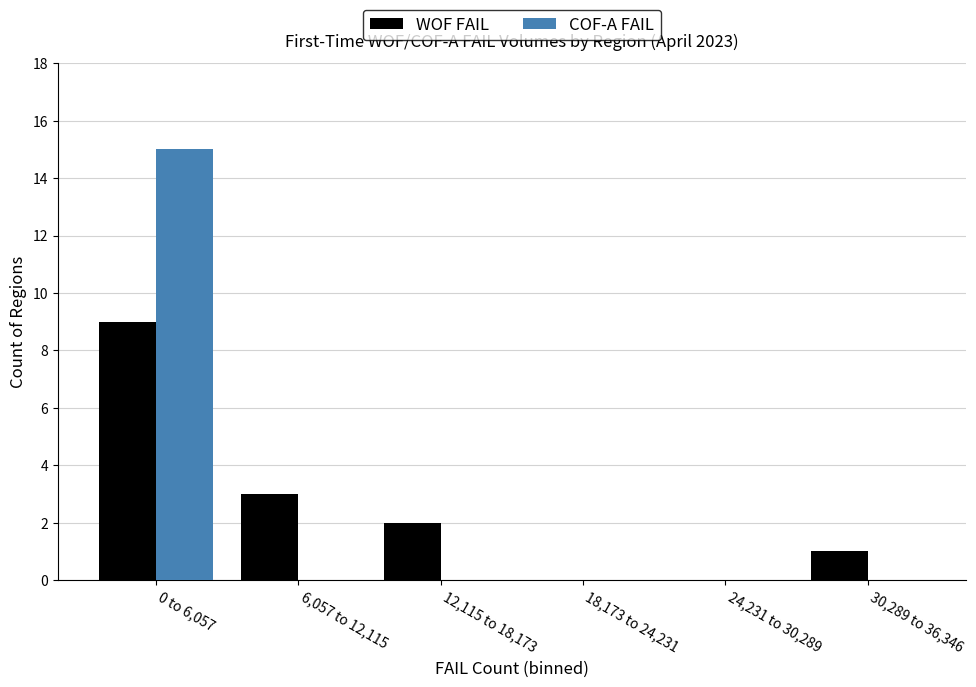

Reading left to right, what are all the values shown in this chart?

WOF FAIL: 0 to 6,057=9	6,057 to 12,115=3	12,115 to 18,173=2	18,173 to 24,231=0	24,231 to 30,289=0	30,289 to 36,346=1
COF-A FAIL: 0 to 6,057=15	6,057 to 12,115=0	12,115 to 18,173=0	18,173 to 24,231=0	24,231 to 30,289=0	30,289 to 36,346=0